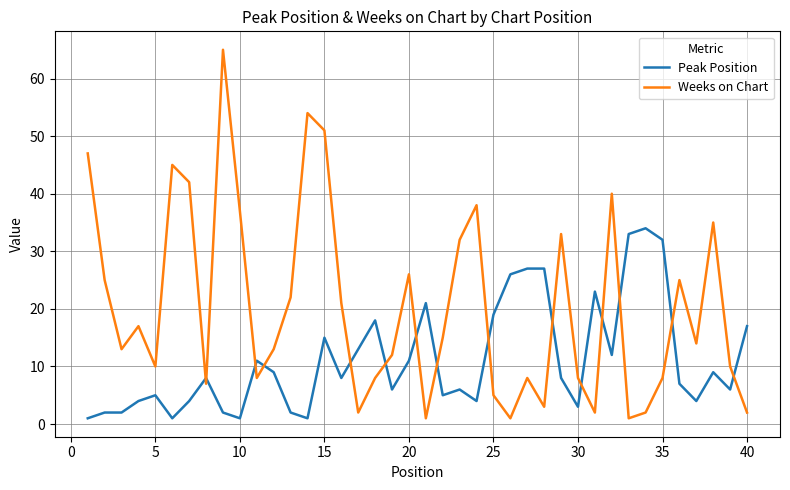

What is the difference between the maximum and minimum values in the Peak Position series?

33